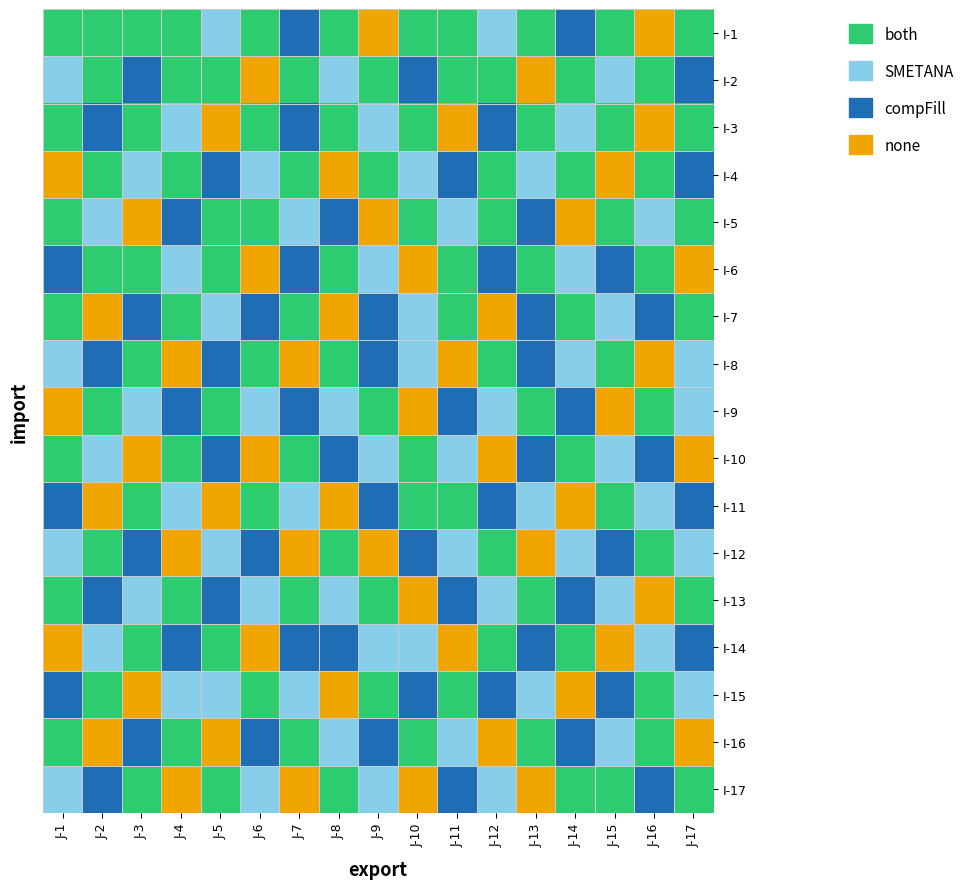

How many categories are shown in the chart?

17